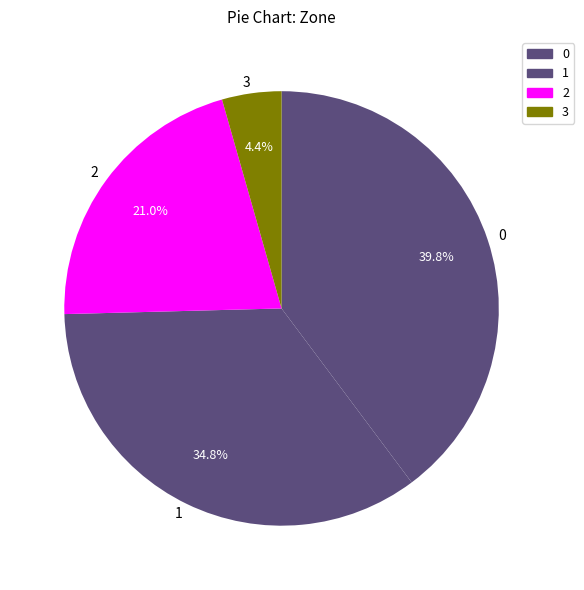

To the nearest percent, what percentage of the pie is 1?

35%